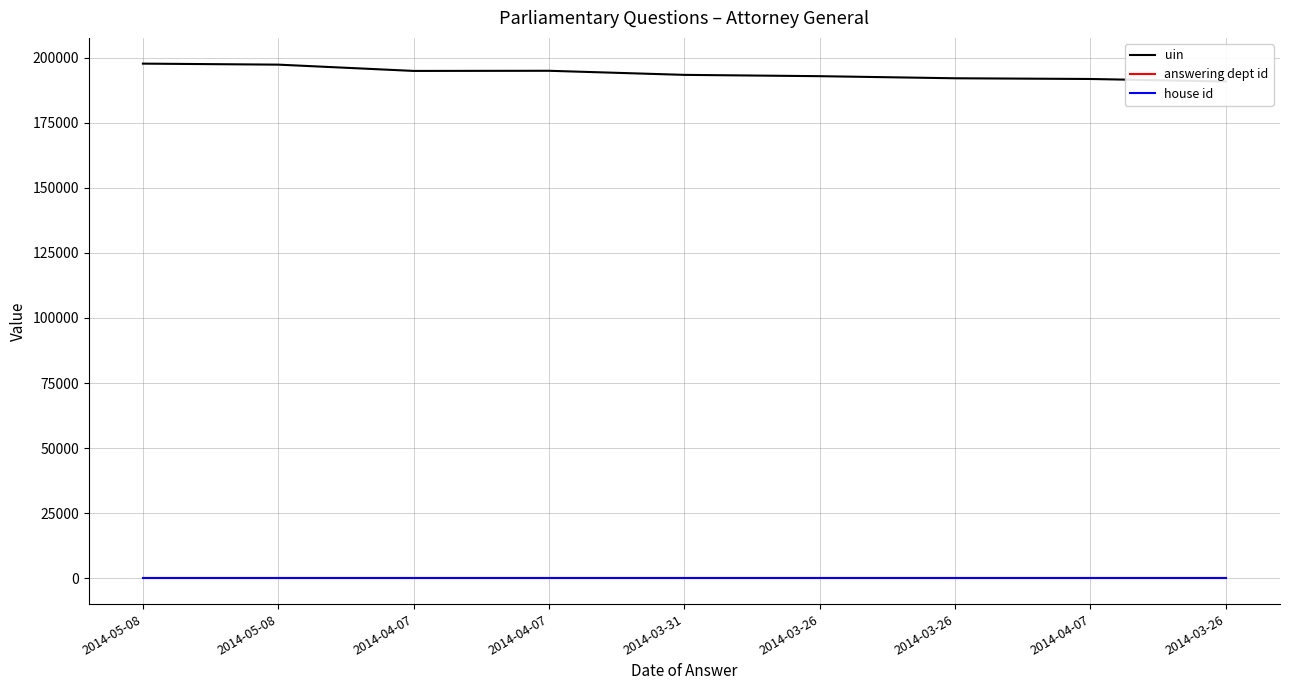

True or false: uin has a value of 192879 at 2014-03-26.

True